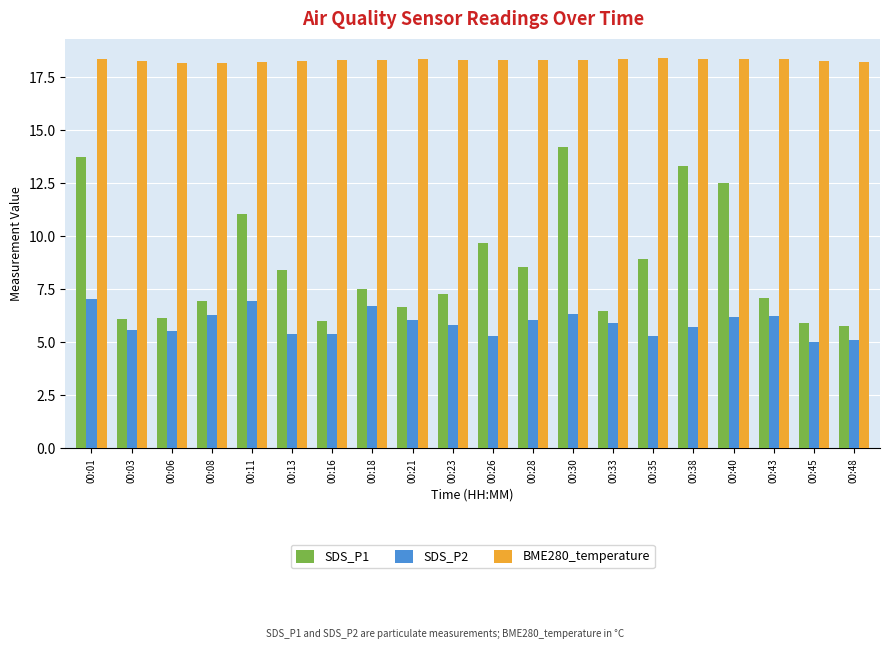

Rank the series by their average value, from highest to lowest.

BME280_temperature, SDS_P1, SDS_P2